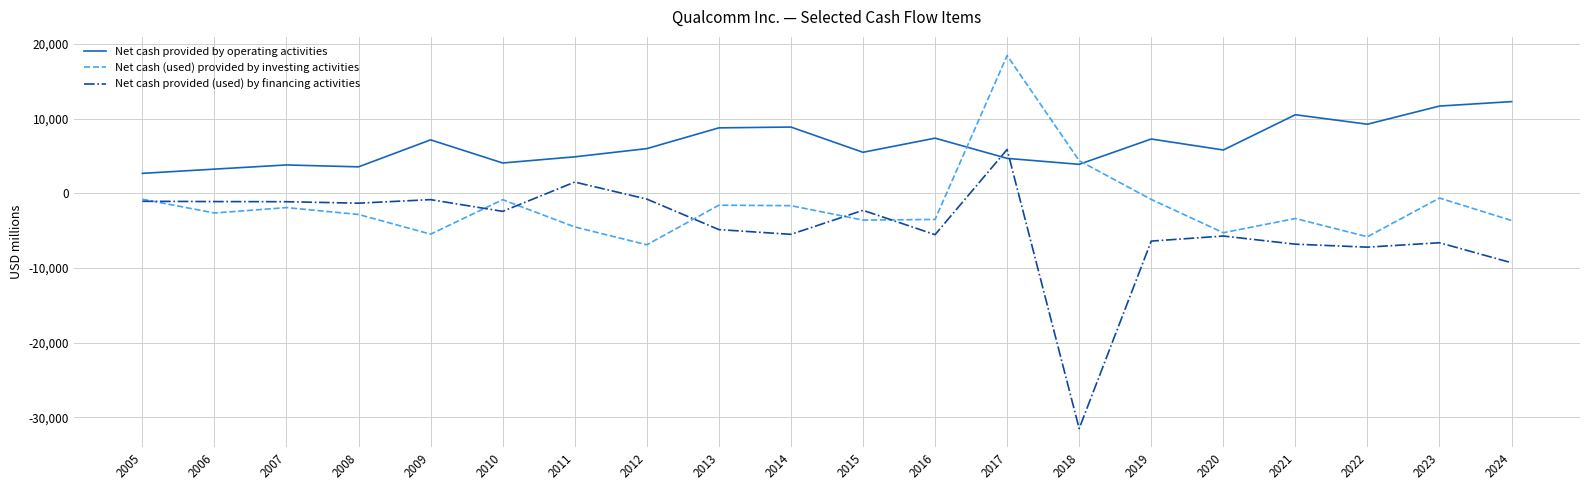

Rank the series by their average value, from highest to lowest.

Net cash provided by operating activities, Net cash (used) provided by investing activities, Net cash provided (used) by financing activities